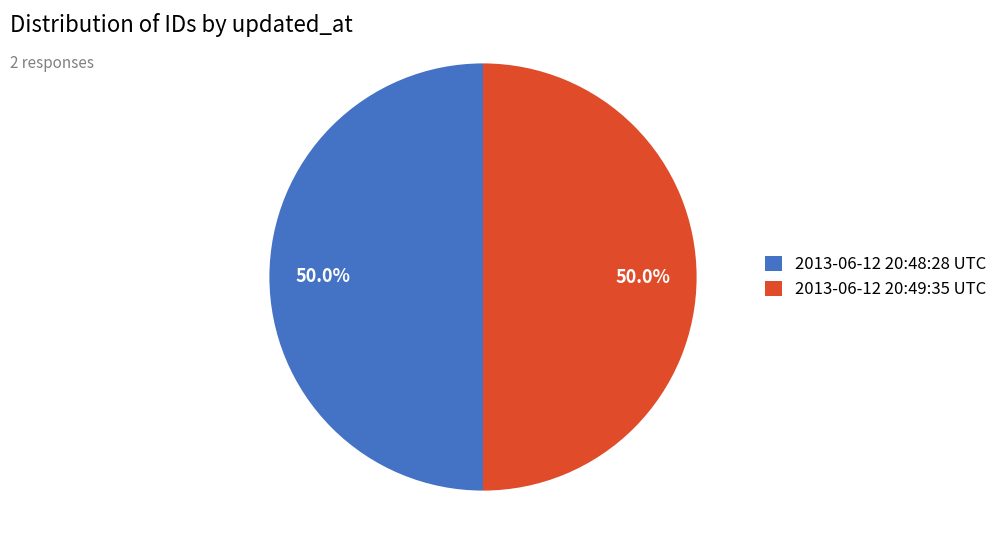

Do 2013-06-12 20:49:35 UTC and 2013-06-12 20:48:28 UTC together represent more than half of the pie?

Yes